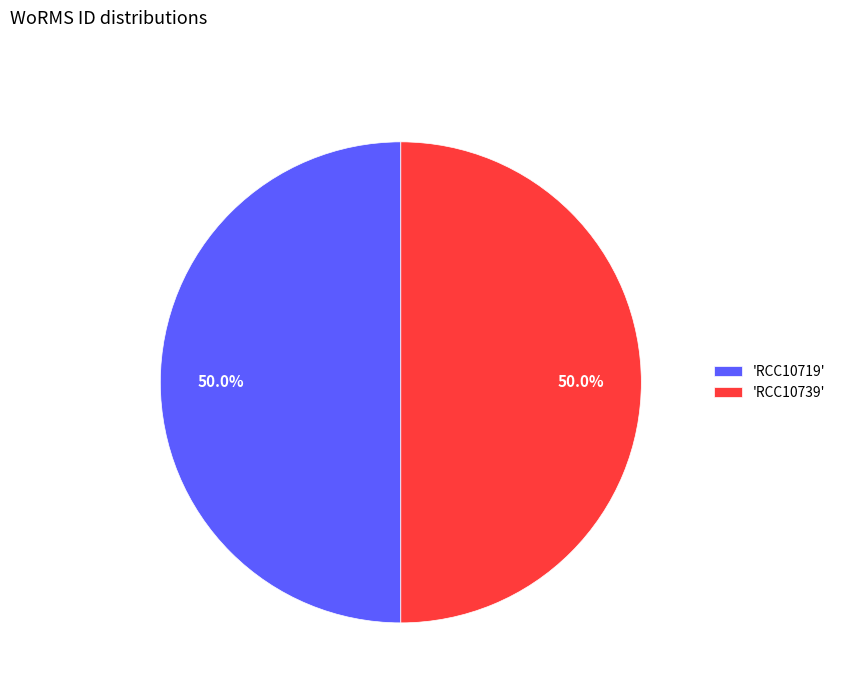

What portion of the pie excludes 'RCC10739'?

50.0%